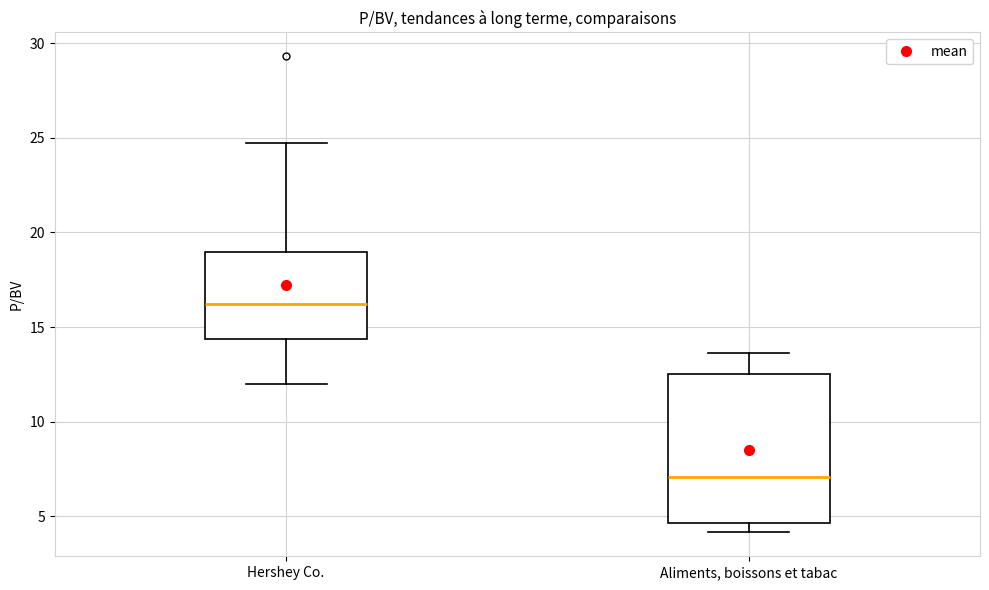

Reading left to right, transcribe this box plot: for each box, give where its median line is, the range the box spans, and where its two whiskers end, as read against the y-axis. The values are not printed on the chart, so give them approximately, as read against the axis.

Hershey Co.: median 16.0, box 14.5 to 19.0, whiskers 12.0 to 24.5
Aliments, boissons et tabac: median 7.0, box 4.5 to 12.5, whiskers 4.0 to 13.5